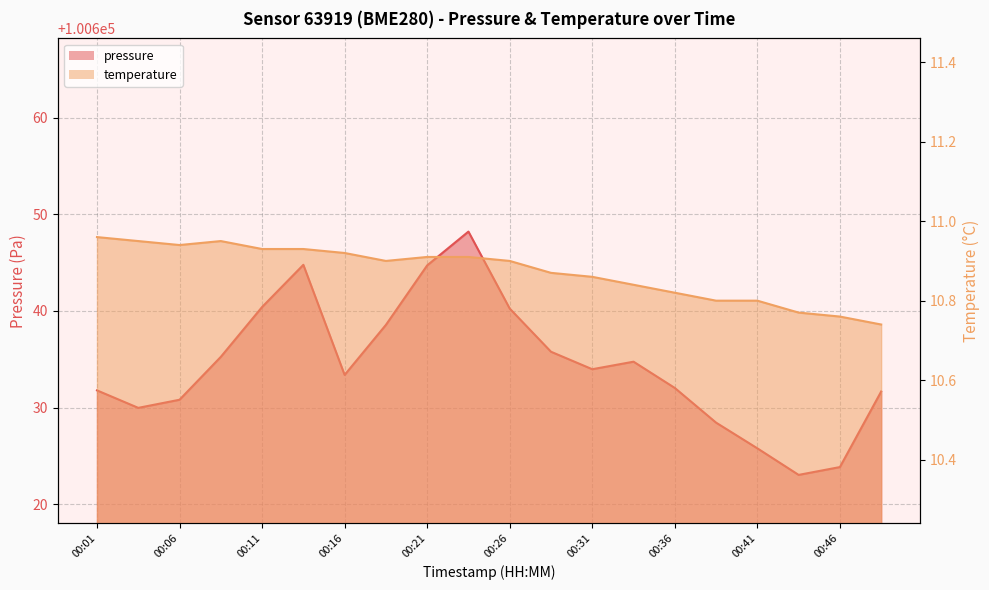

What is the difference between the second highest and second lowest values in the pressure series?

20.9